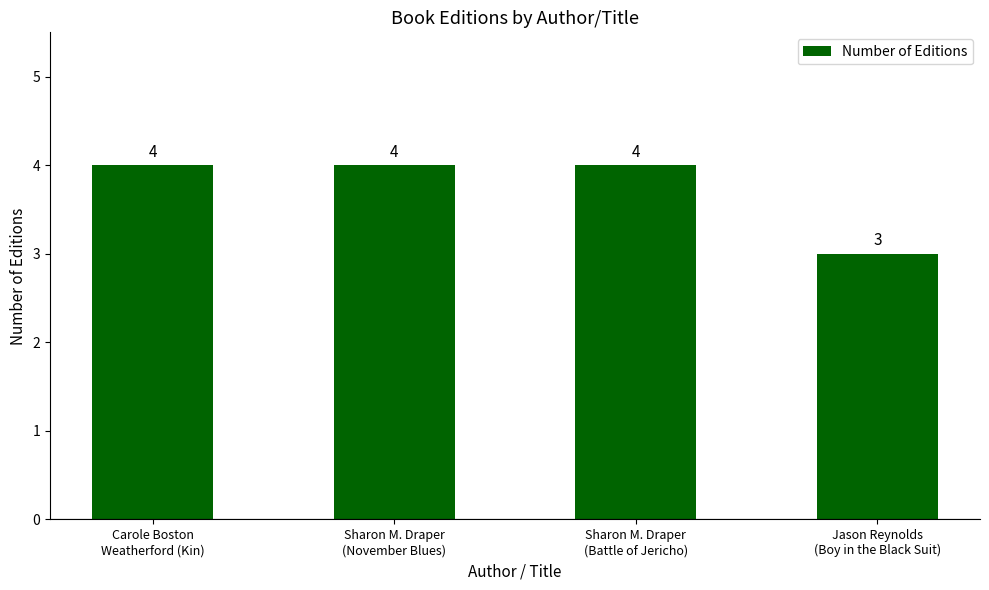

Is it true that the value at Sharon M. Draper
(Battle of Jericho) is 4?

True